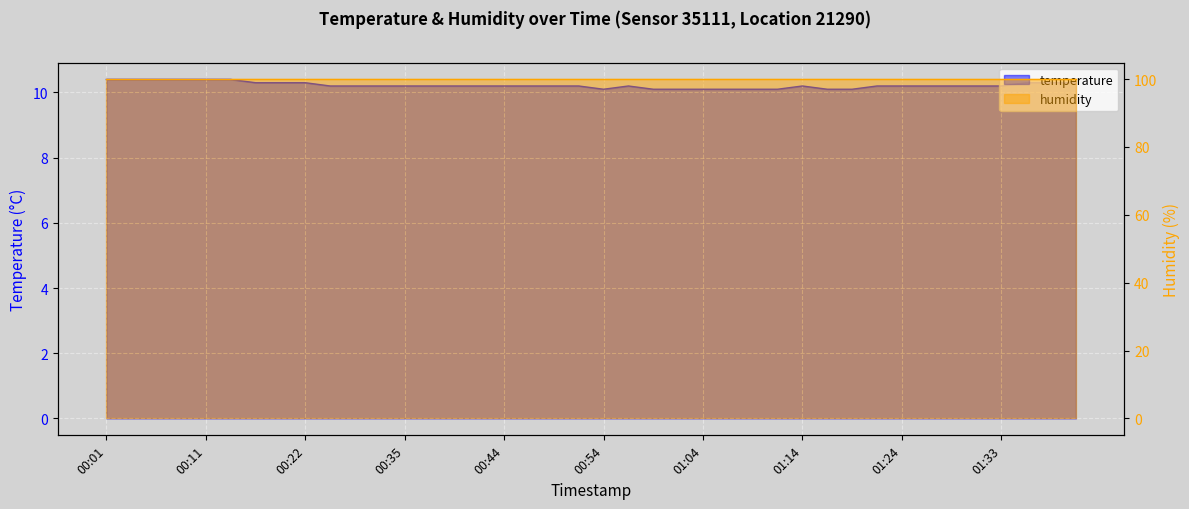

Read the value at 00:59.

10.1